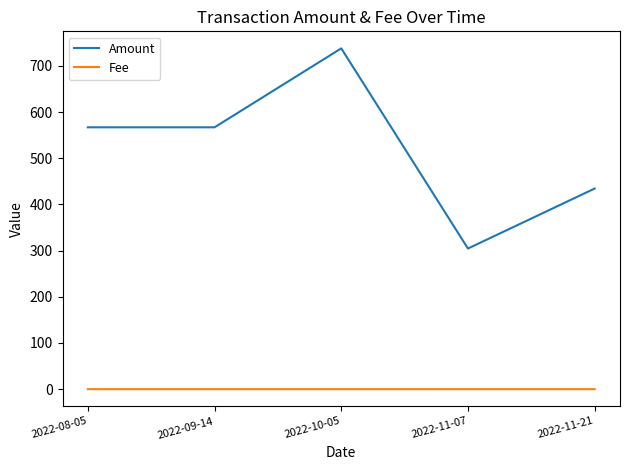

List the series in order of their overall mean, lowest first.

Fee, Amount